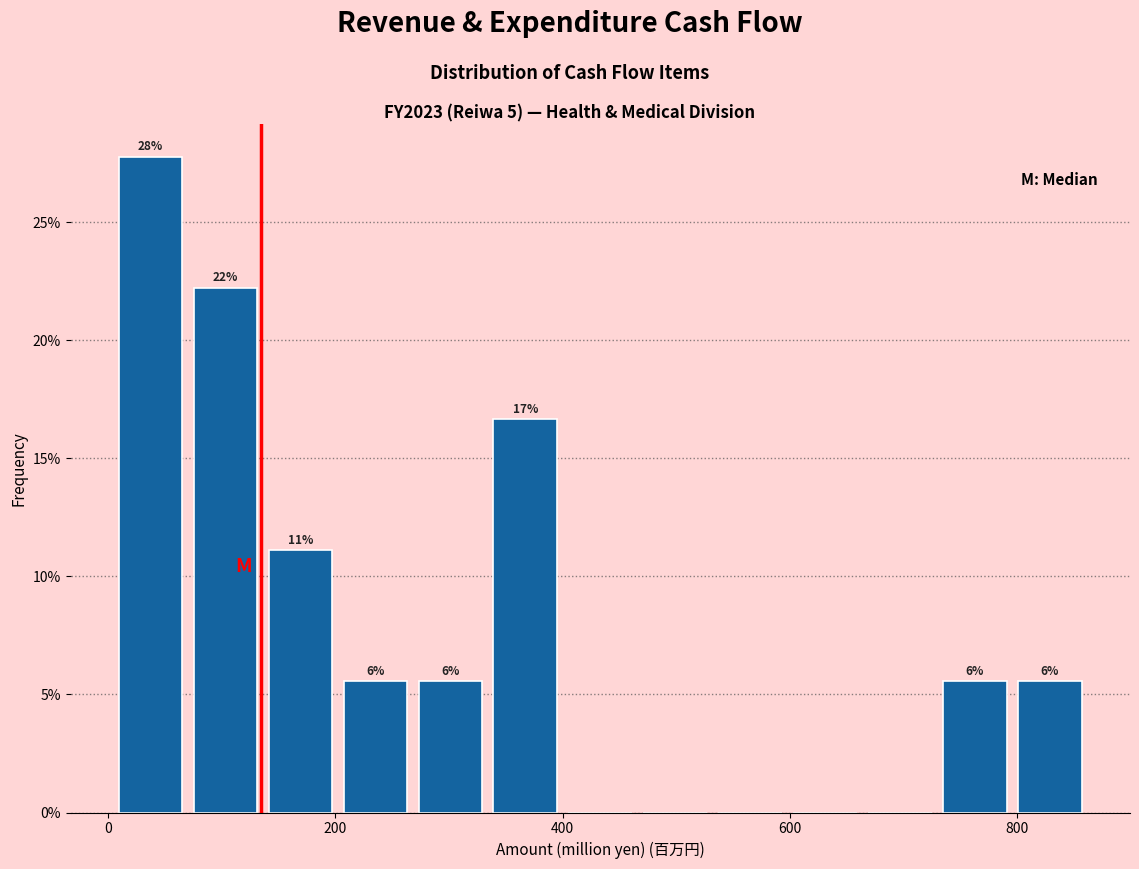

Read against the x-axis, roughly where is the centre of the tallest bar?

40